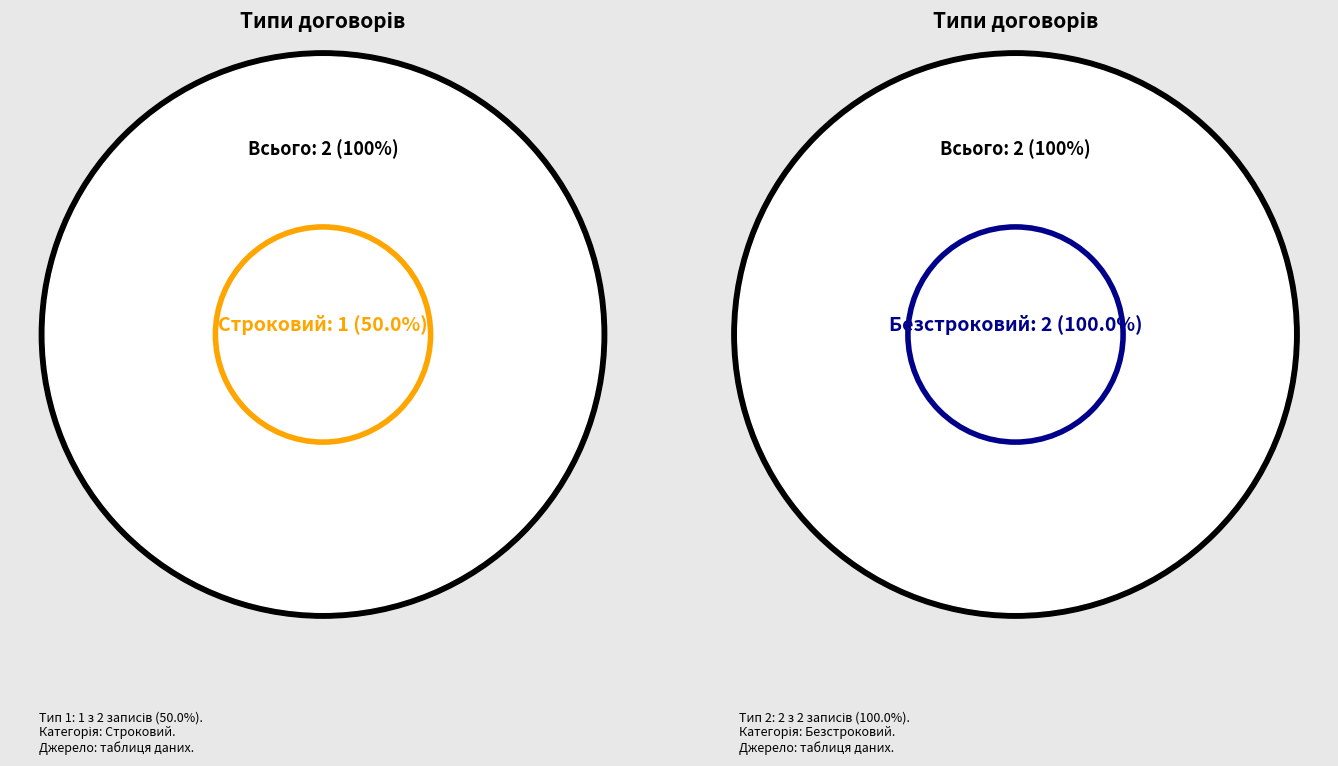

Which category has the smallest portion of the pie?

Строковий